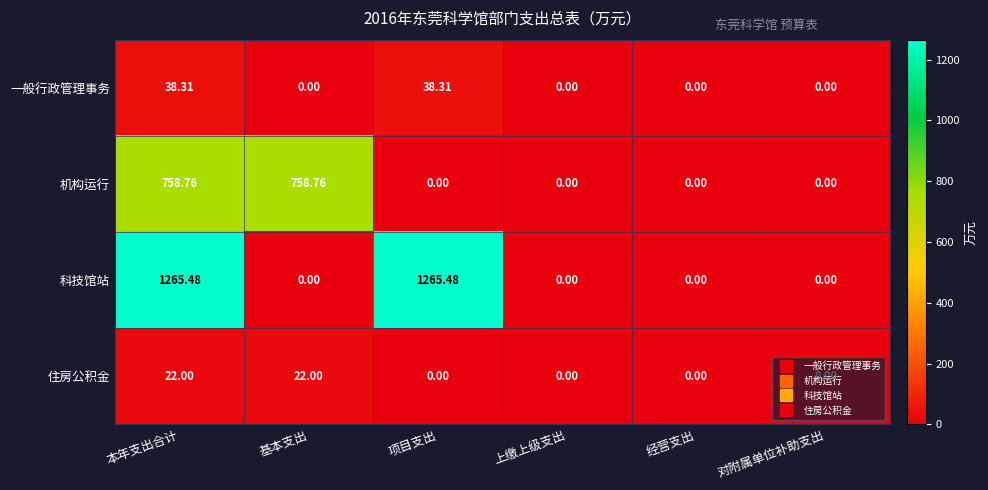

Is the value of 住房公积金 at 基本支出 greater than the value of 机构运行 at 项目支出?

Yes